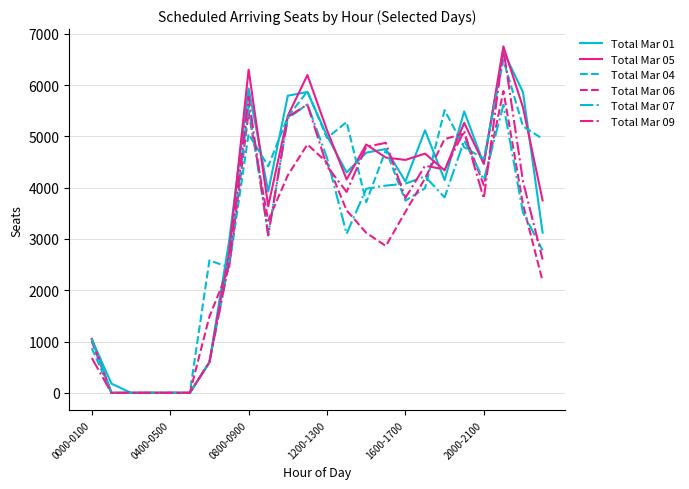

True or false: Total Mar 06 and Total Mar 05 intersect in this chart.

True